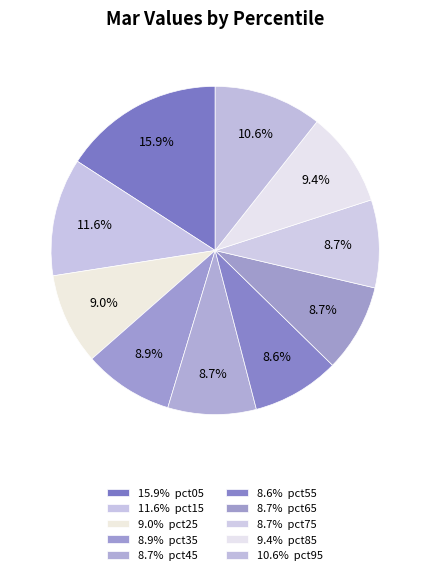

How many slices are in this pie chart?

10